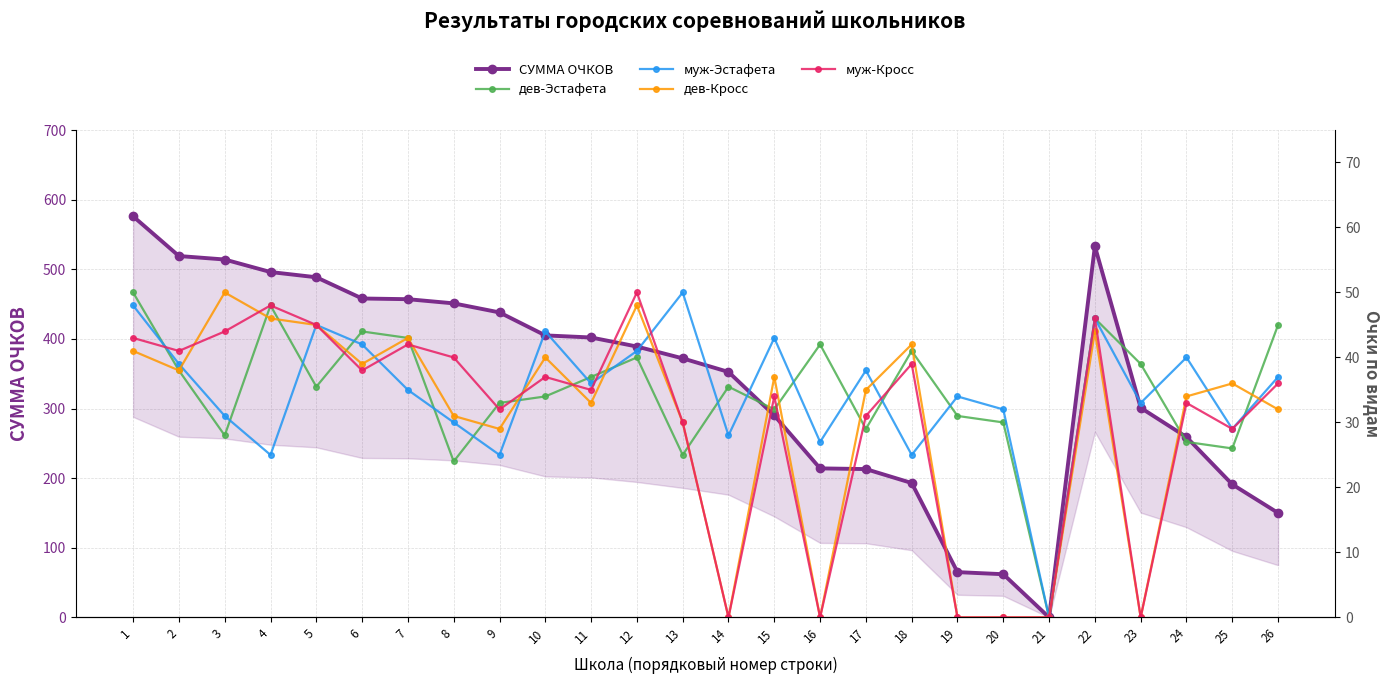

True or false: муж-Эстафета and муж-Кросс cross at least once.

True